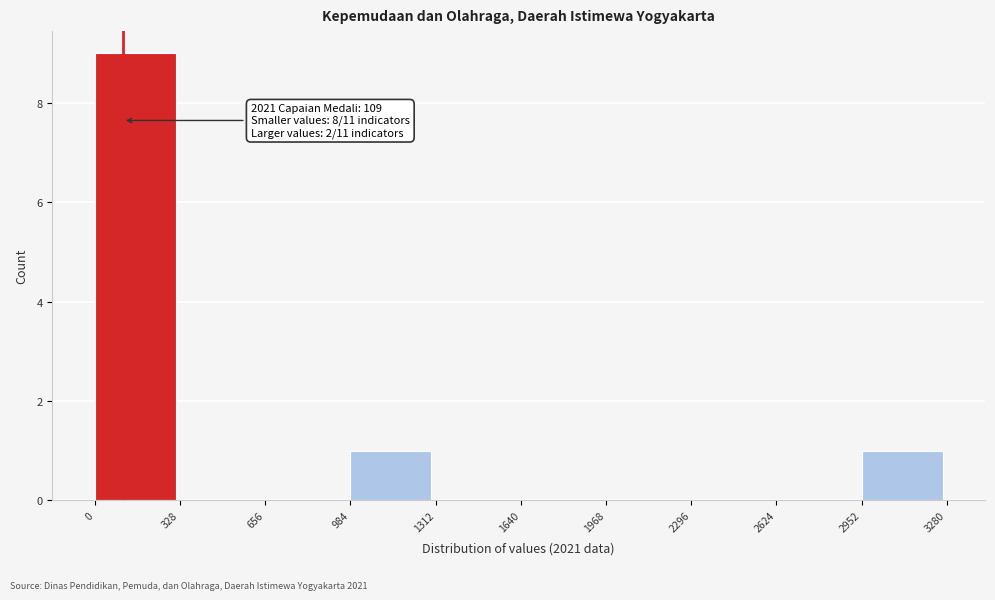

Over which range of the x-axis is the bar tallest?

0 to 328